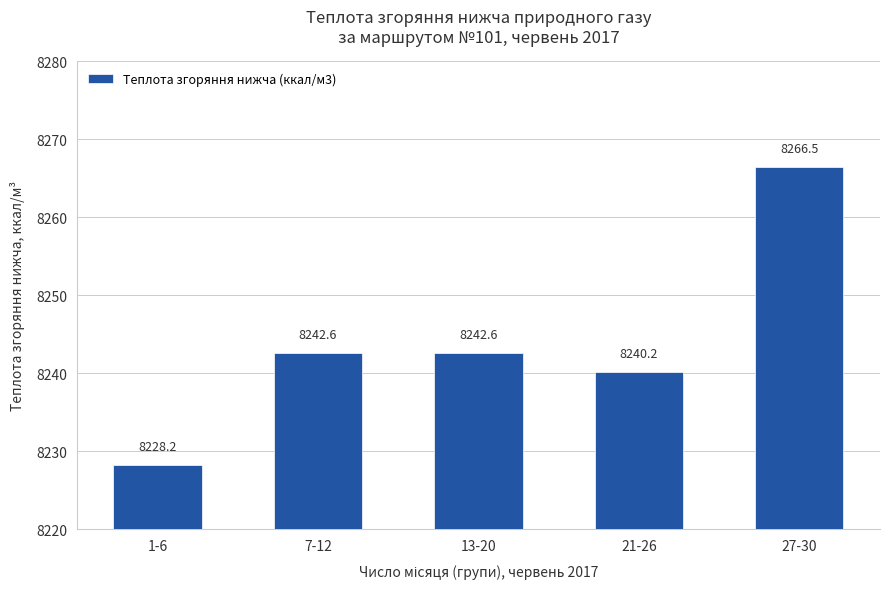

What is the difference between the second highest and second lowest values?

2.4